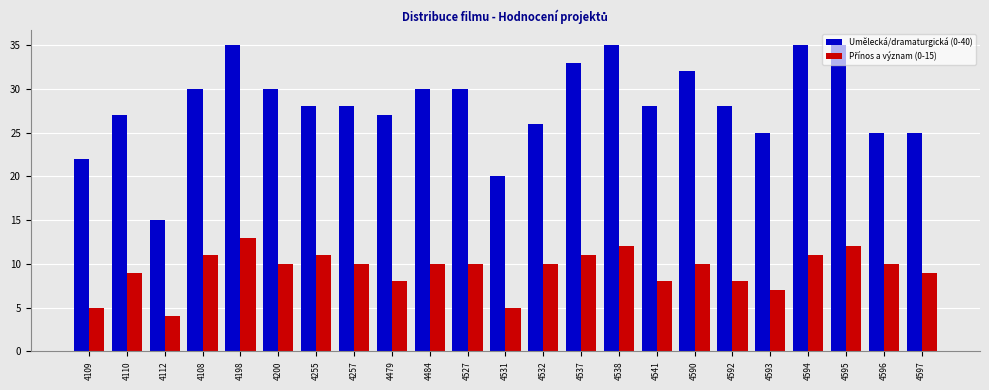

True or false: Umělecká/dramaturgická (0-40) has a value of 17 at 4110.

False